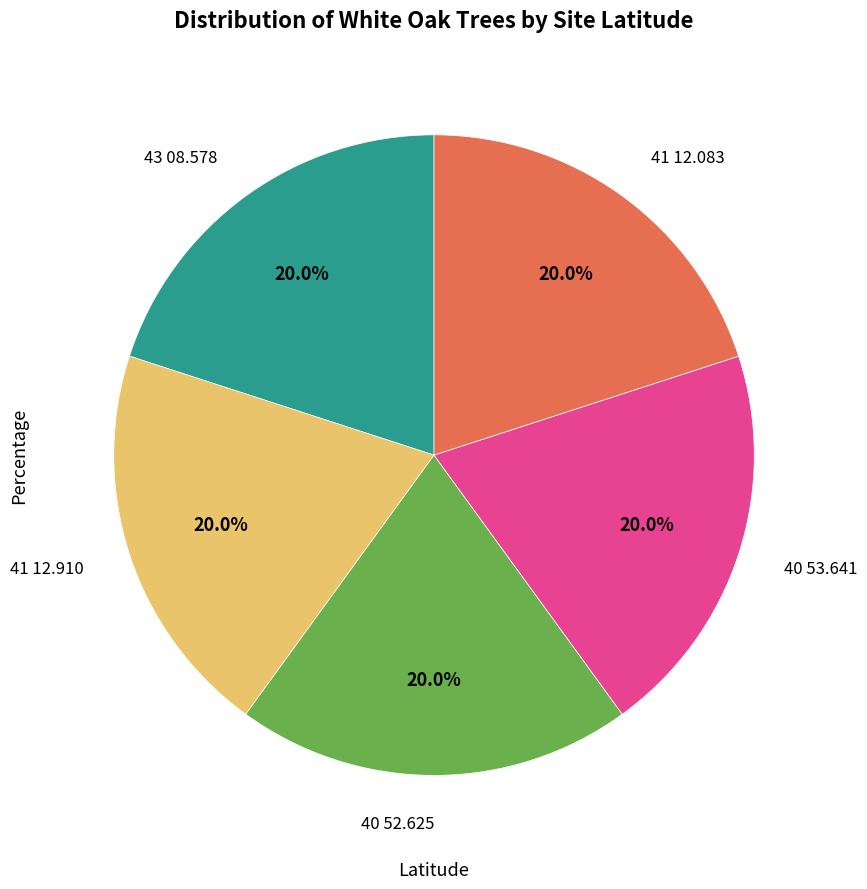

To the nearest percent, what is the average slice percentage?

20%